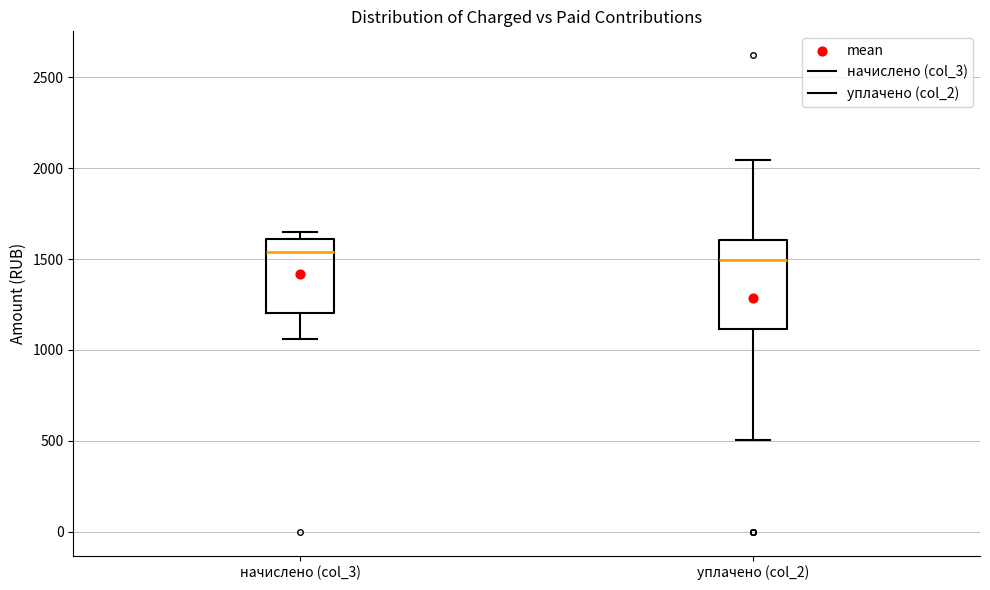

Where is the upper edge of the box for уплачено (col_2) on the y-axis? The values are not printed on the chart, so give them approximately, as read against the axis.

1600